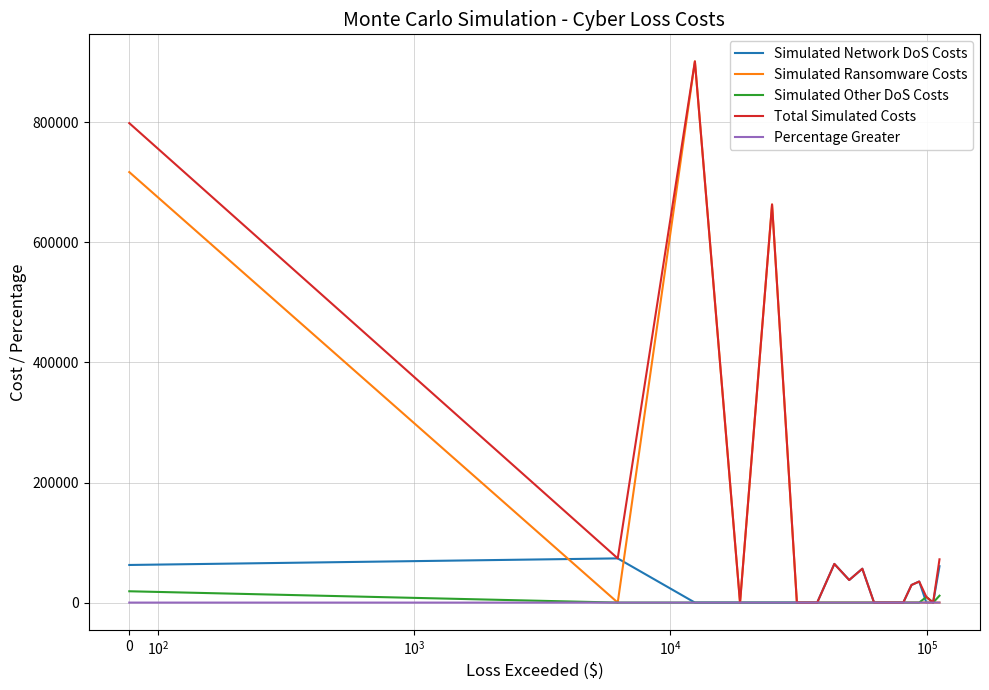

What is the highest value of the Total Simulated Costs series?

901402.3